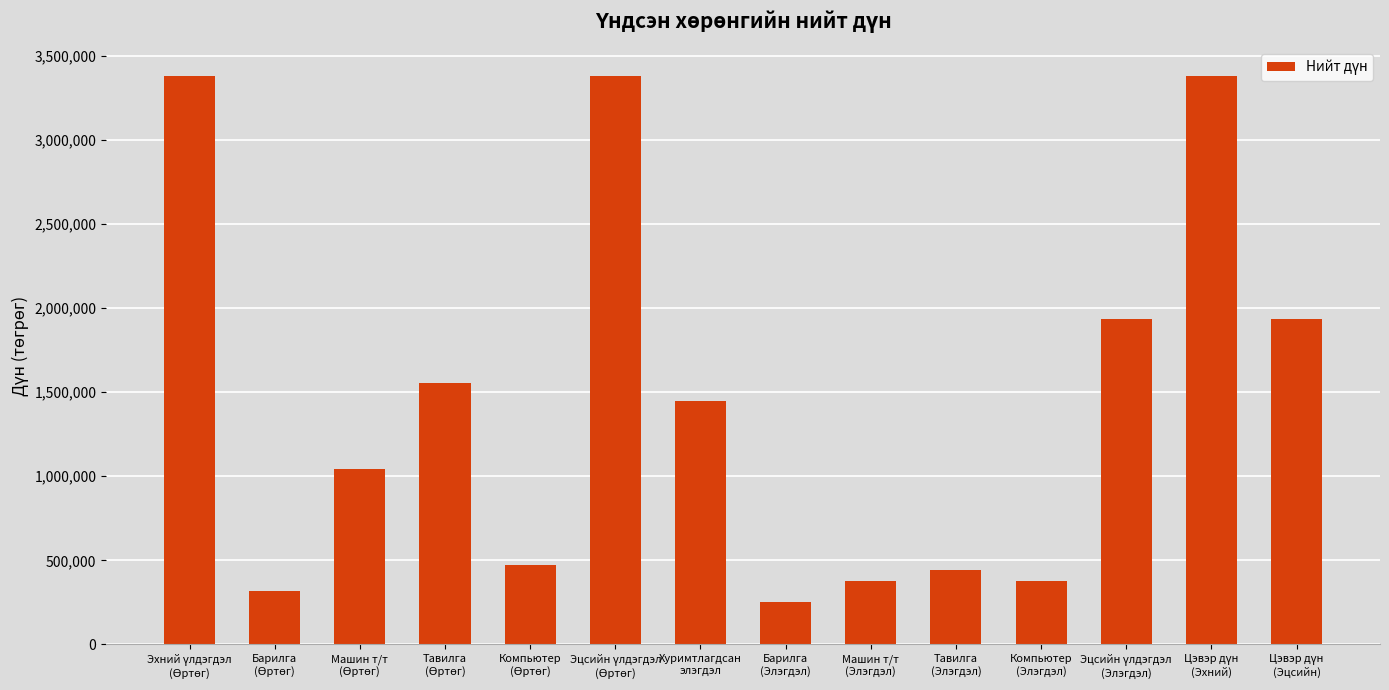

What position from the left is Барилга
(Элэгдэл)?

8